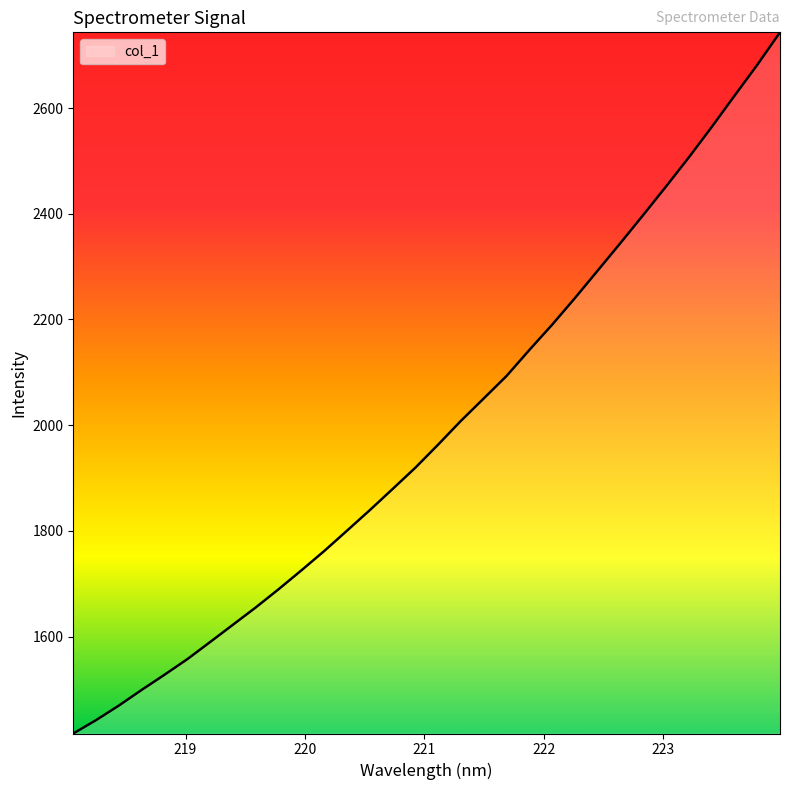

What is the greatest value displayed?

2743.2